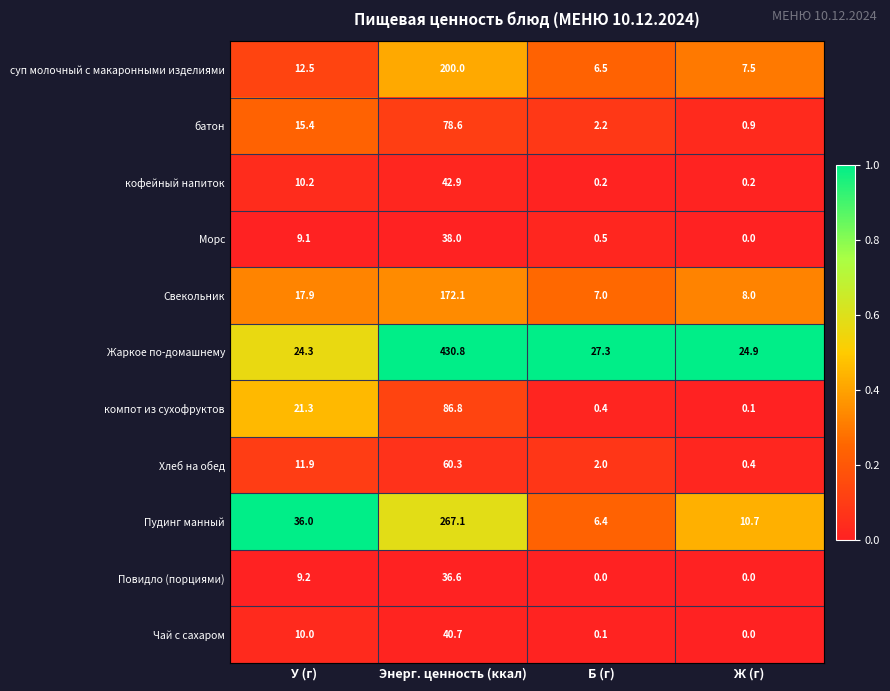

At which category is the sum across all series the highest?

Энерг. ценность (ккал)